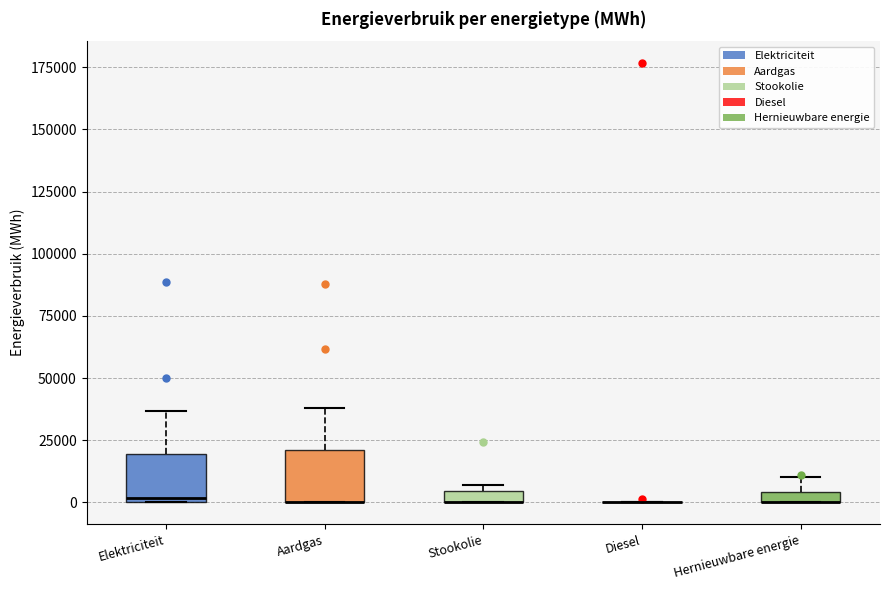

Where is the lower edge of the box for Aardgas on the y-axis? The values are not printed on the chart, so give them approximately, as read against the axis.

0